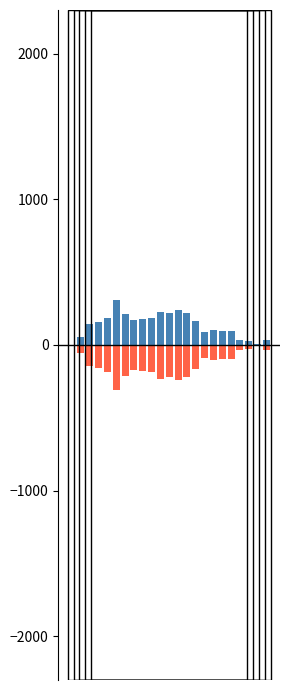

What is the sum of the KV17cvlinfo_positive values at 1 and 9?

244